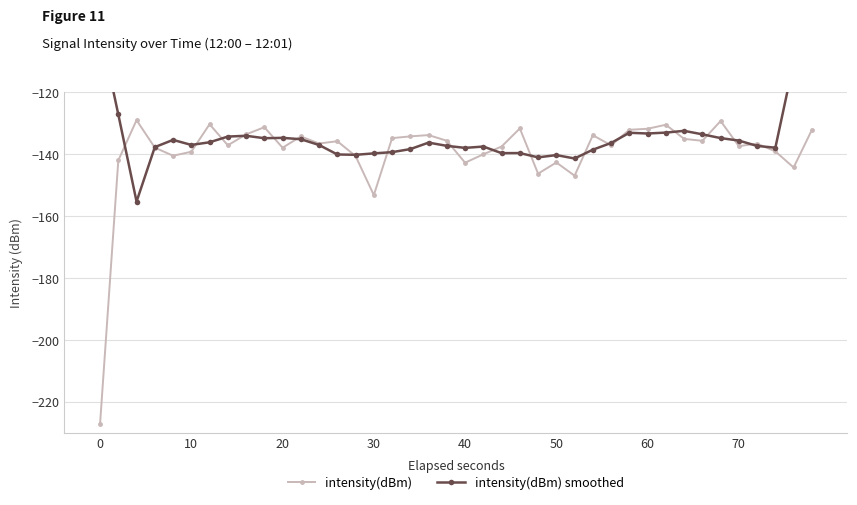

True or false: intensity(dBm) has more than 1 points higher than both neighbors.

True